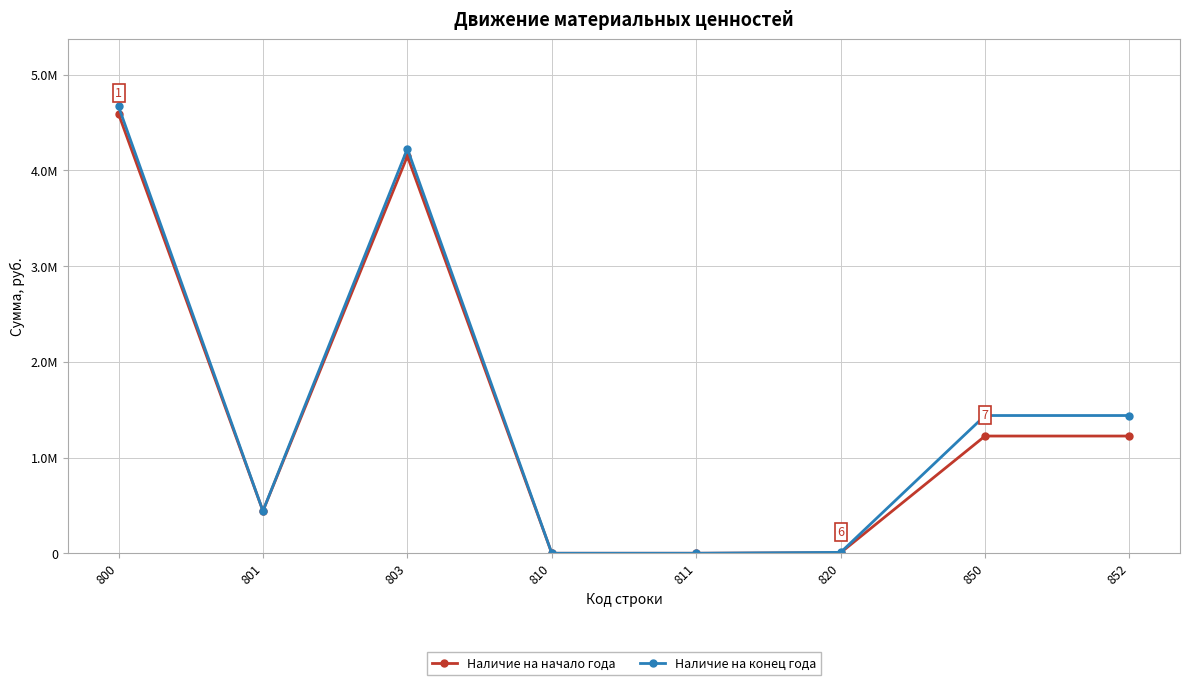

What are all the series names shown in the legend?

Наличие на начало года, Наличие на конец года